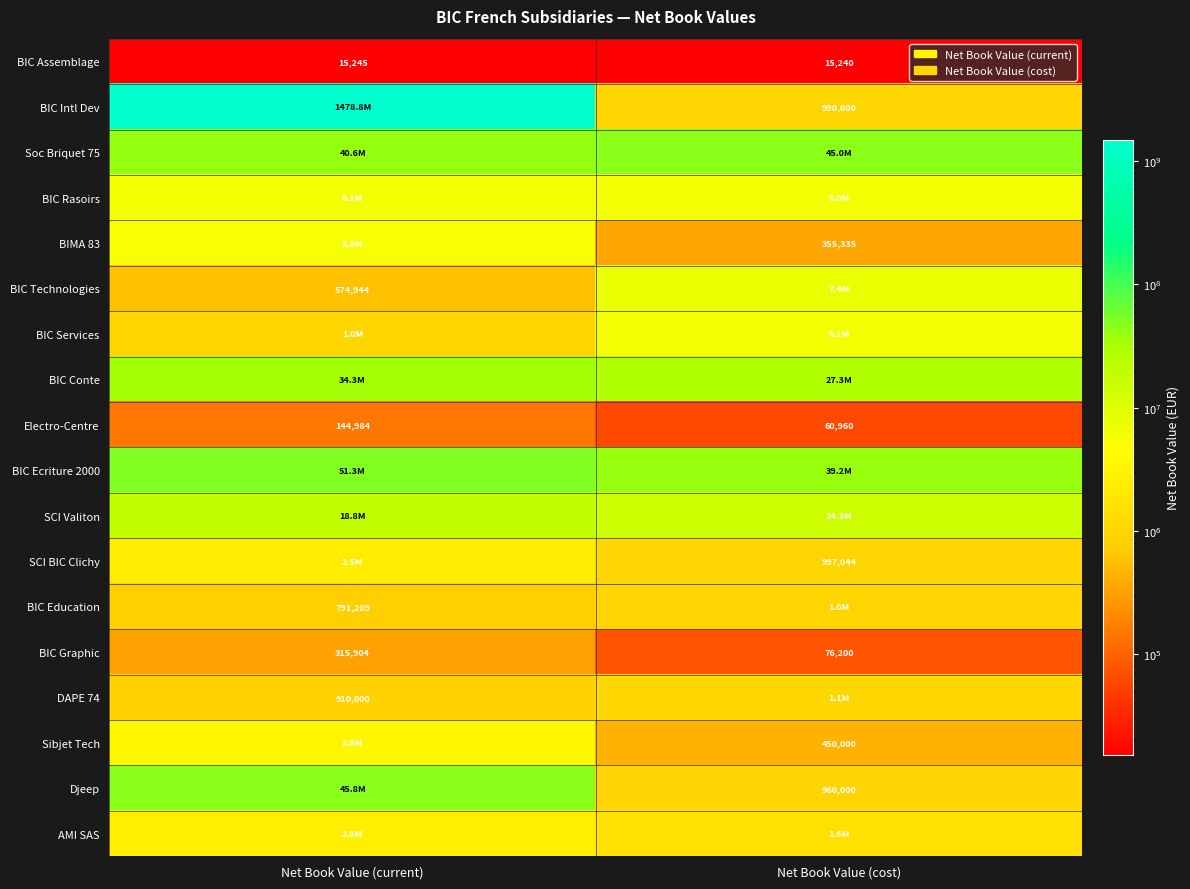

What is the average value of the Electro-Centre series?

102972